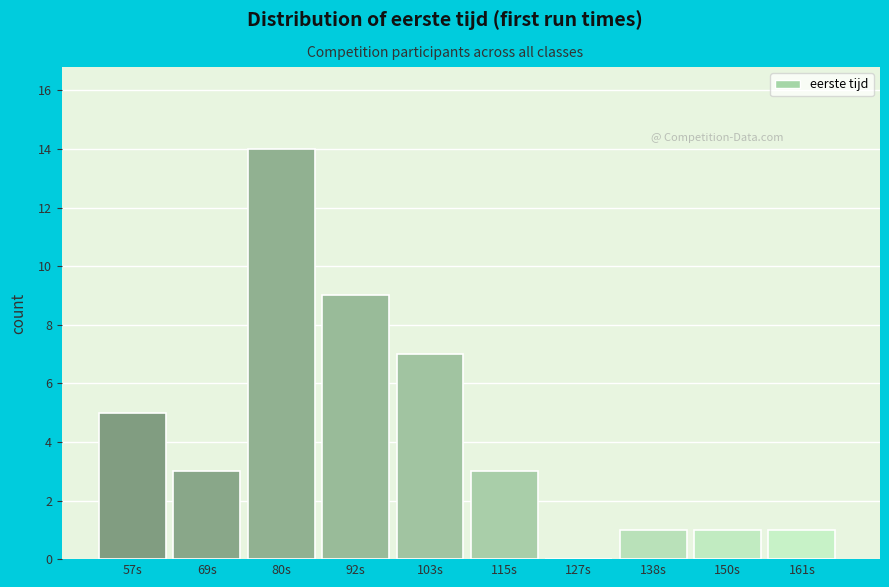

Is it true that the value at 92s is 4?

False